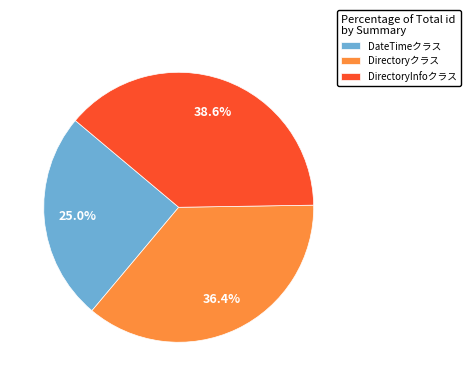

Which has a higher value, DirectoryInfoクラス or DateTimeクラス?

DirectoryInfoクラス